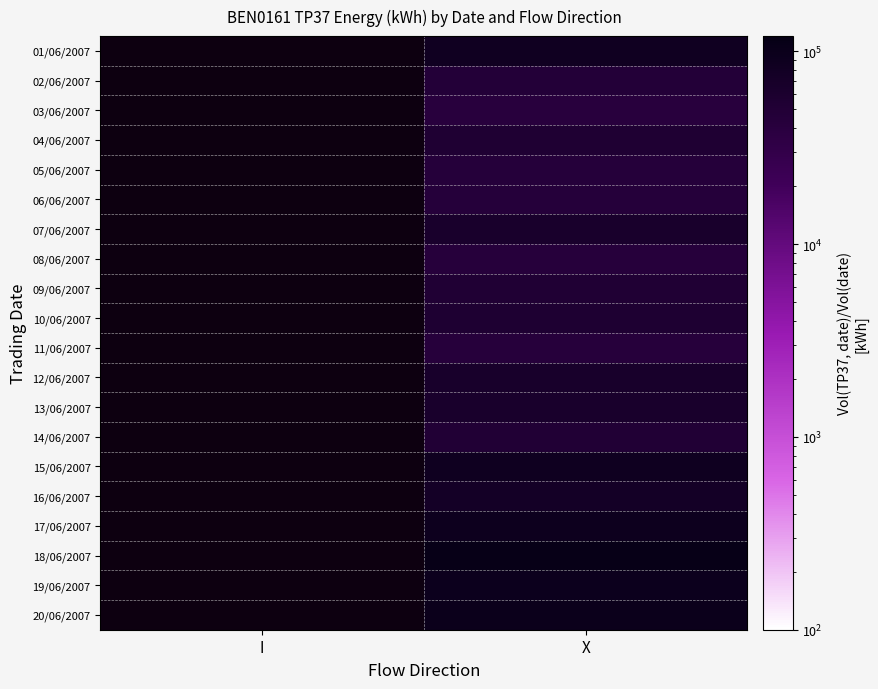

The 07/06/2007 series shows 64300.0 at X. True or false?

True